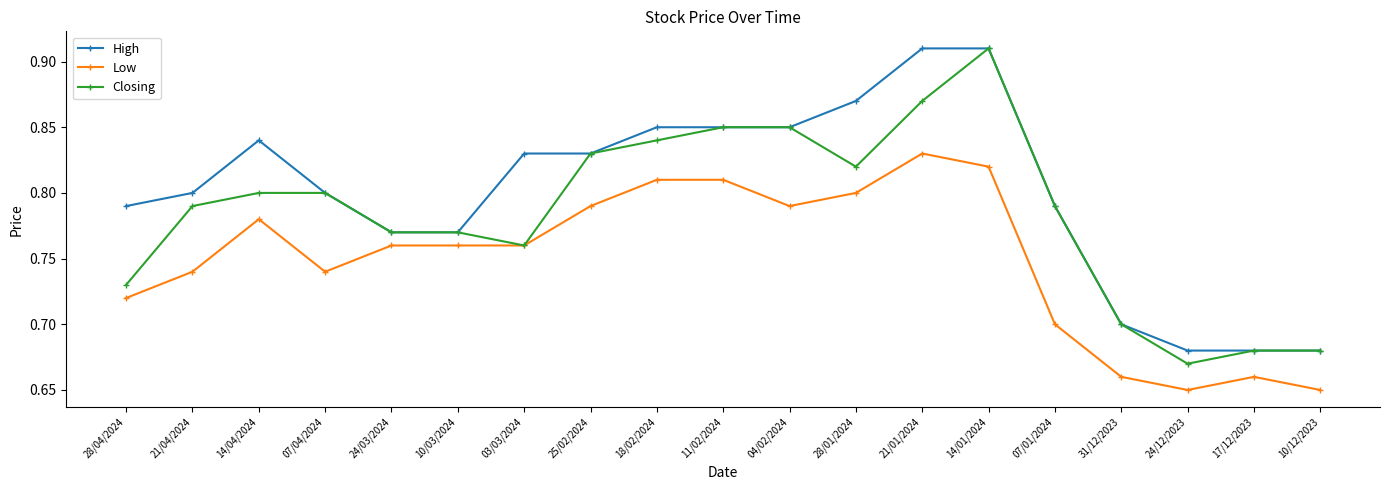

How many data points does each series have?

19